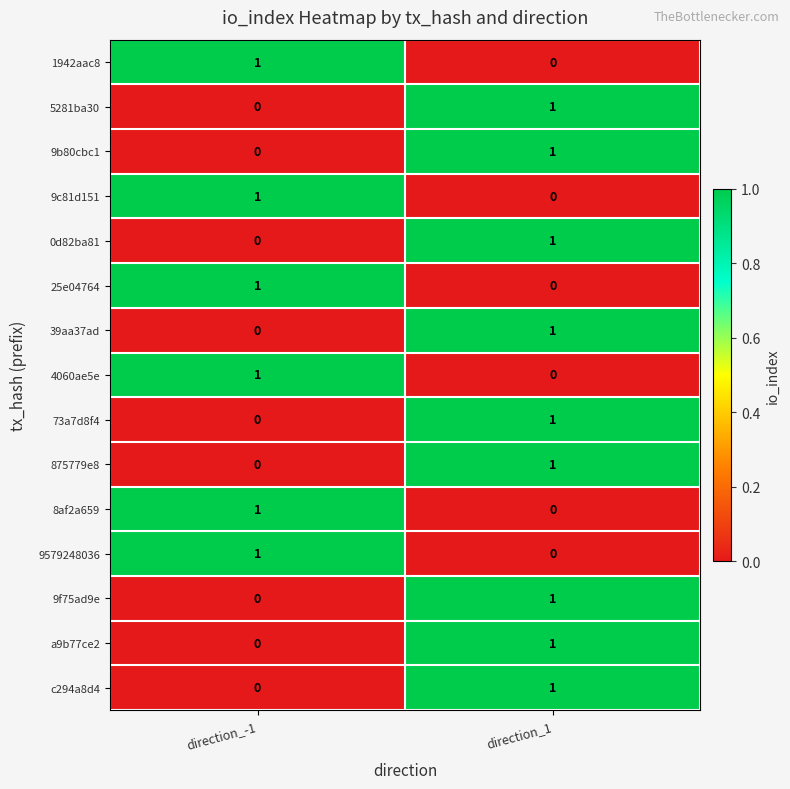

At which label does 875779e8 reach its minimum?

direction_-1